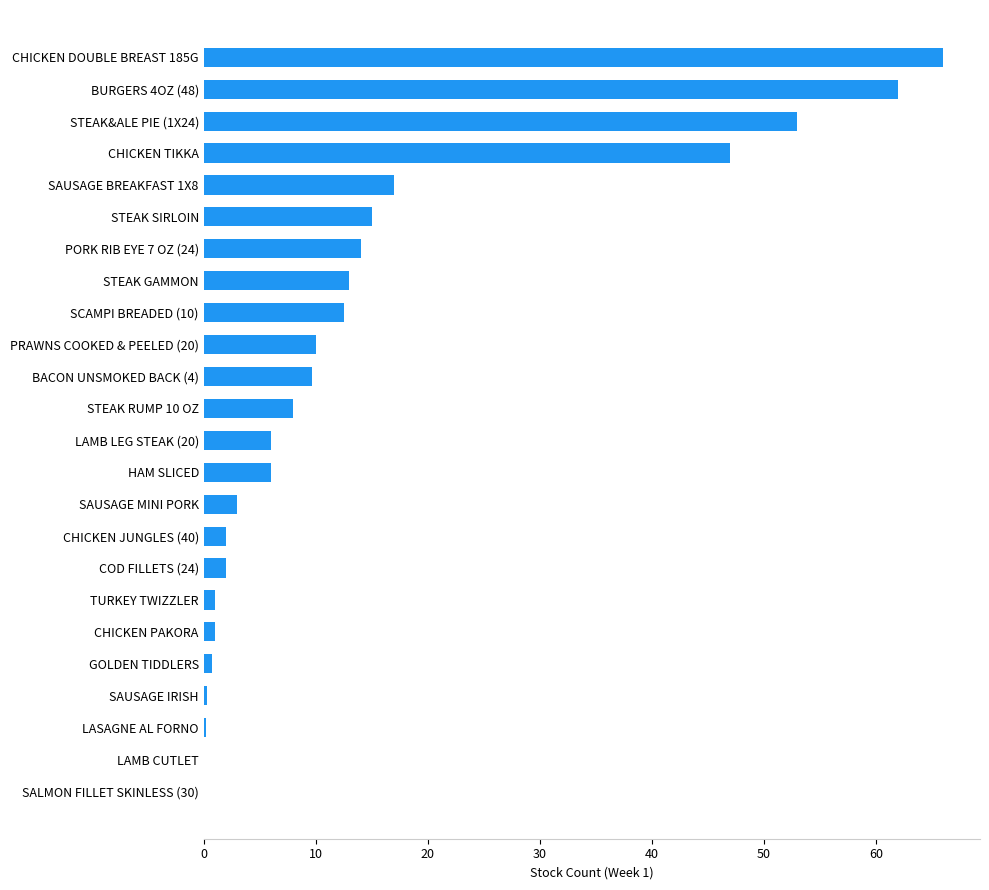

What is the sum of the values at HAM SLICED and SAUSAGE BREAKFAST 1X8?

23.0